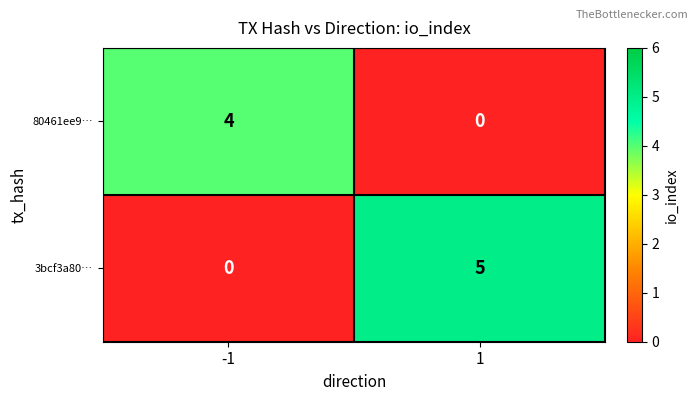

What is the difference between the highest and lowest values at 1?

5